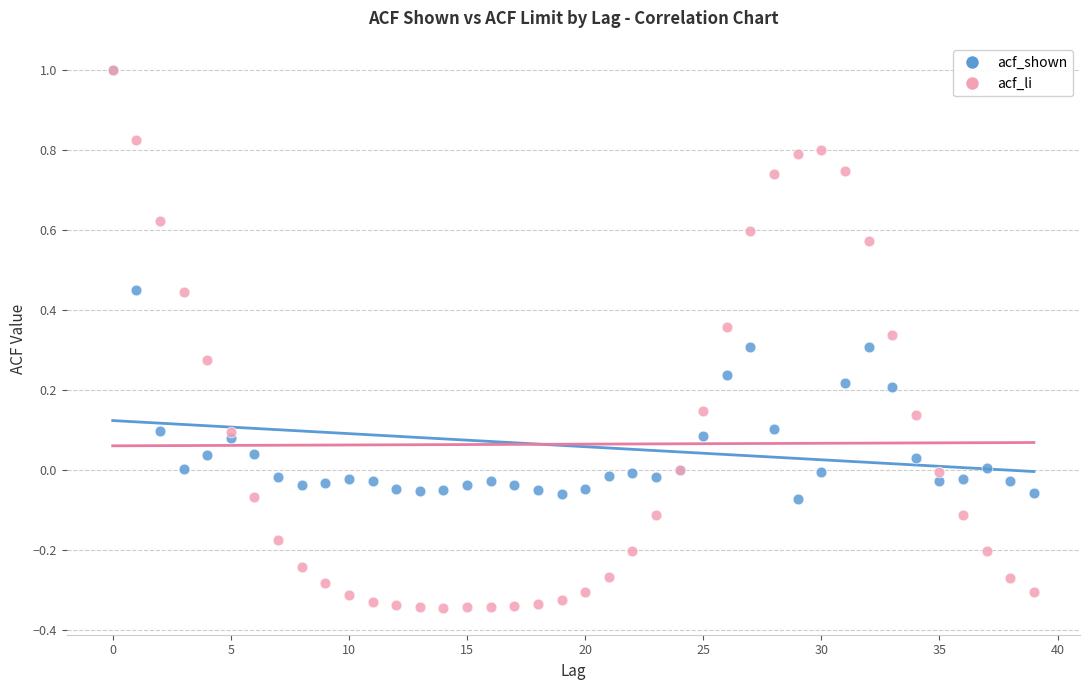

What are all the series names shown in the legend?

acf_shown, acf_li